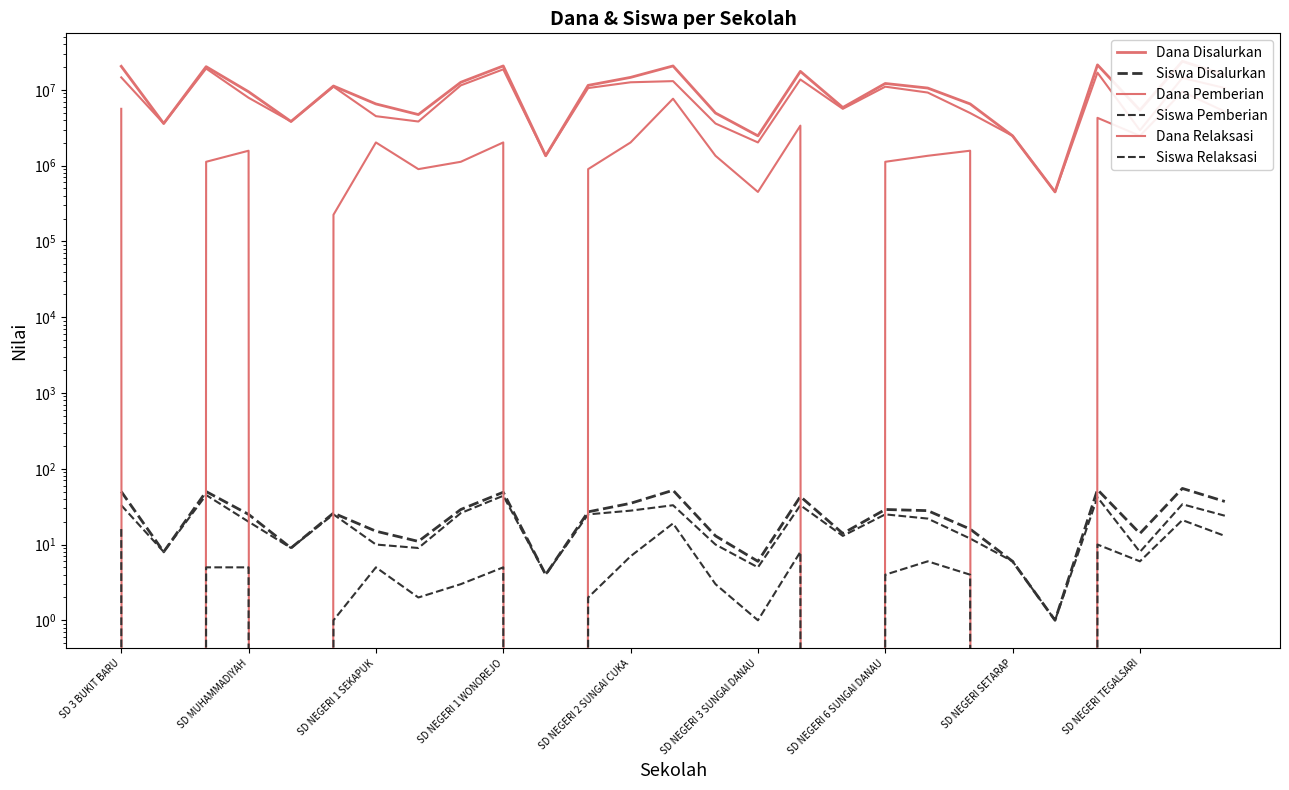

Is it true that Dana Disalurkan equals 4950000 at 14?

True